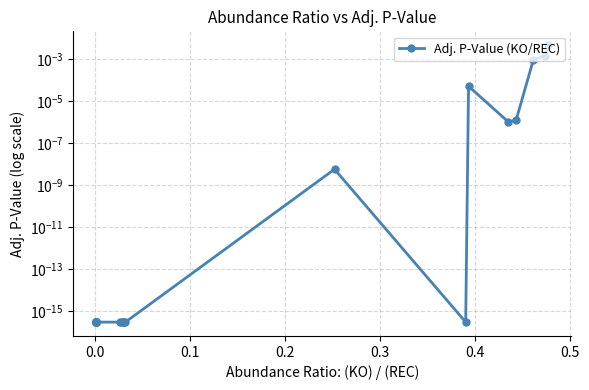

Is this an area chart (filled region under the line)?

No